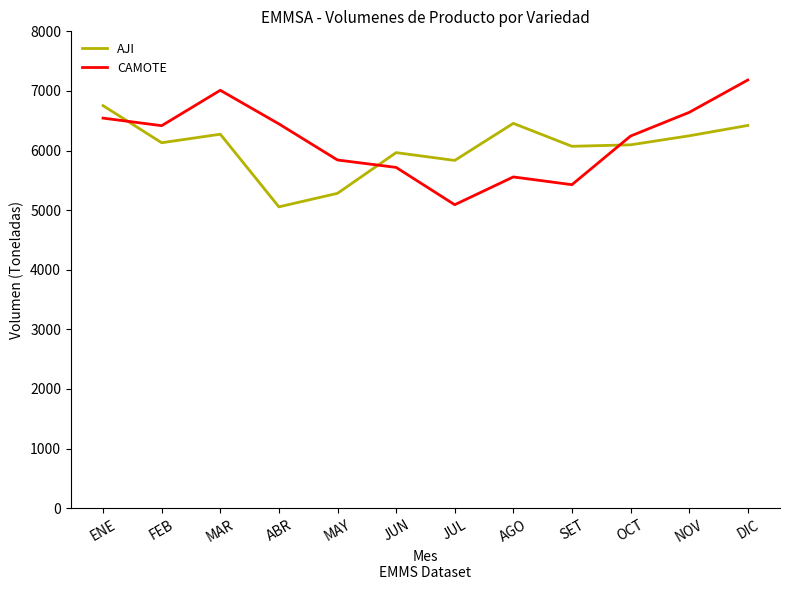

Where do CAMOTE and AJI first cross each other?

ENE and FEB